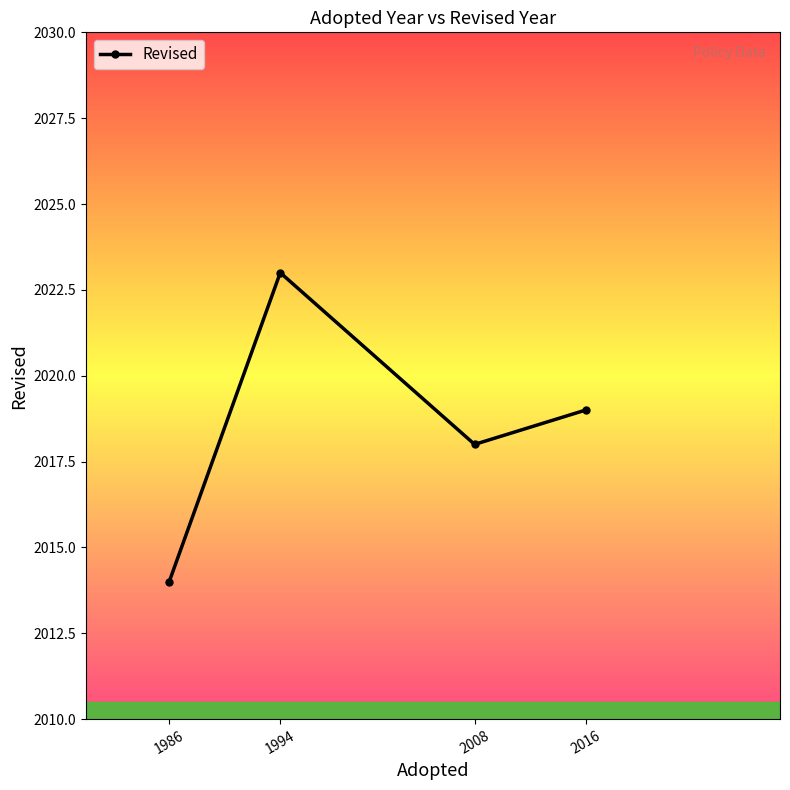

How many lines are shown in the chart?

1